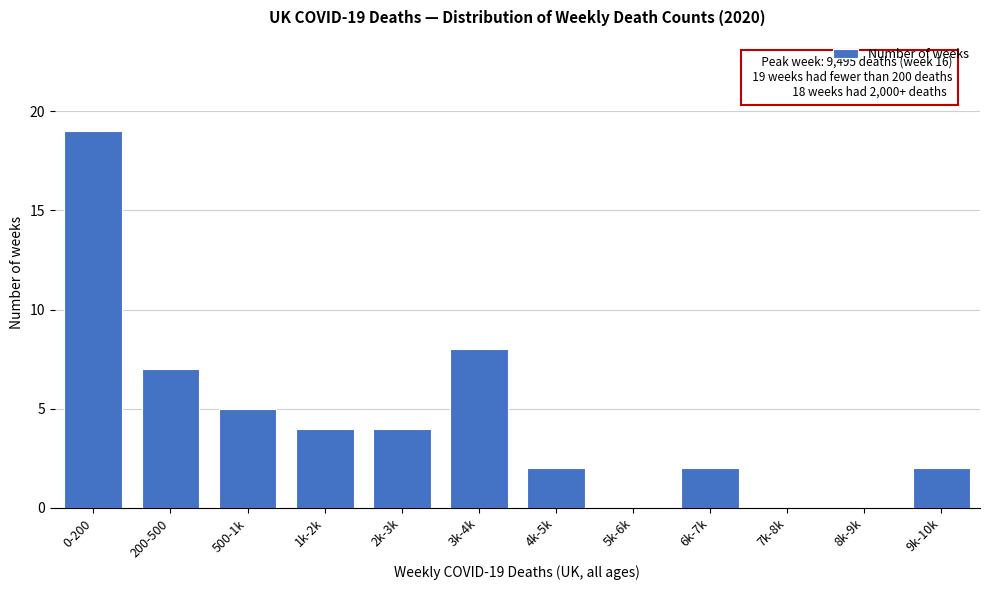

Reading right to left, list all the values displayed in this chart.

9k-10k=2	8k-9k=0	7k-8k=0	6k-7k=2	5k-6k=0	4k-5k=2	3k-4k=8	2k-3k=4	1k-2k=4	500-1k=5	200-500=7	0-200=19